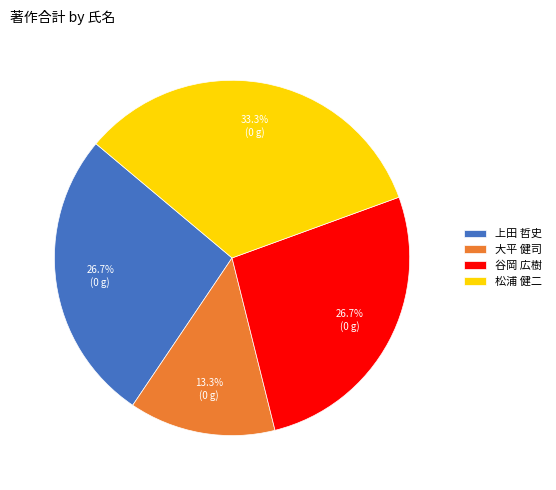

To the nearest percent, what is the difference between the largest and smallest slice percentages?

20%